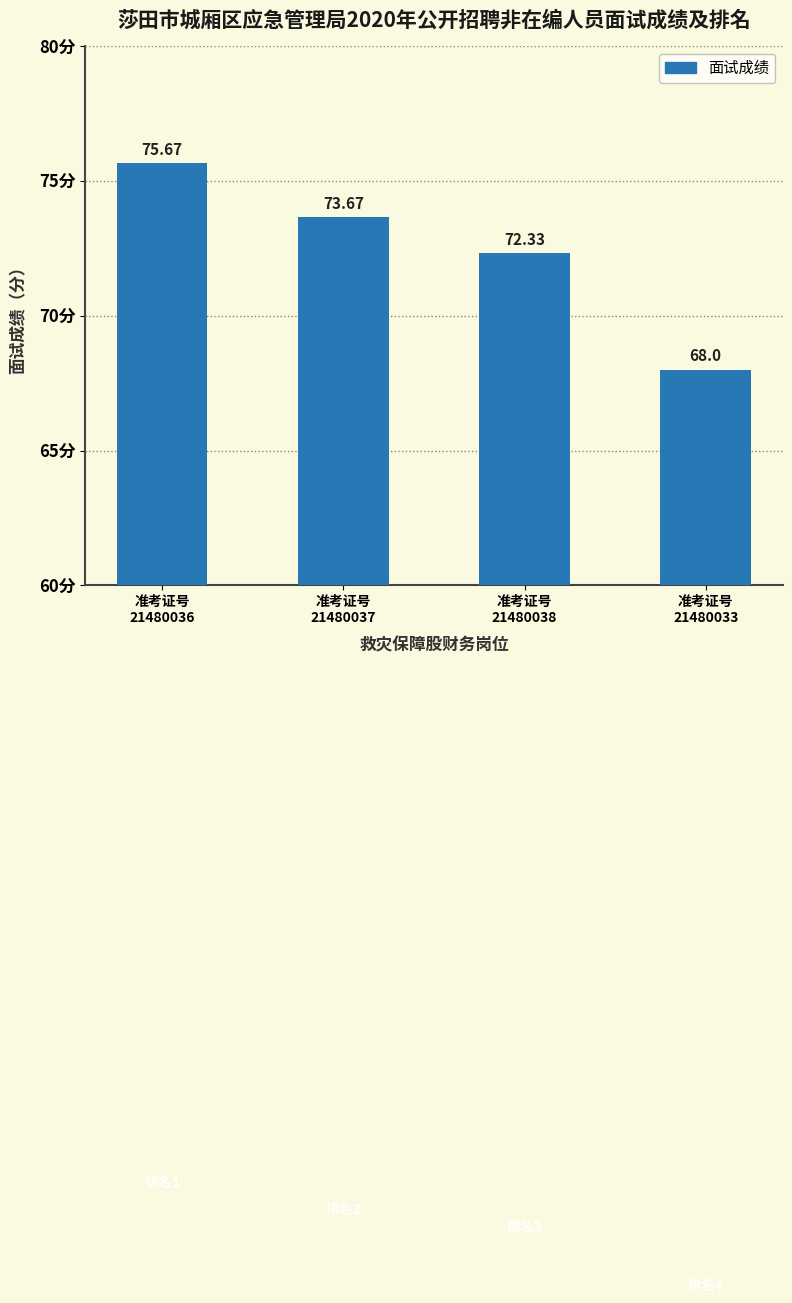

Are the bars grouped side by side (vs. stacked)?

No